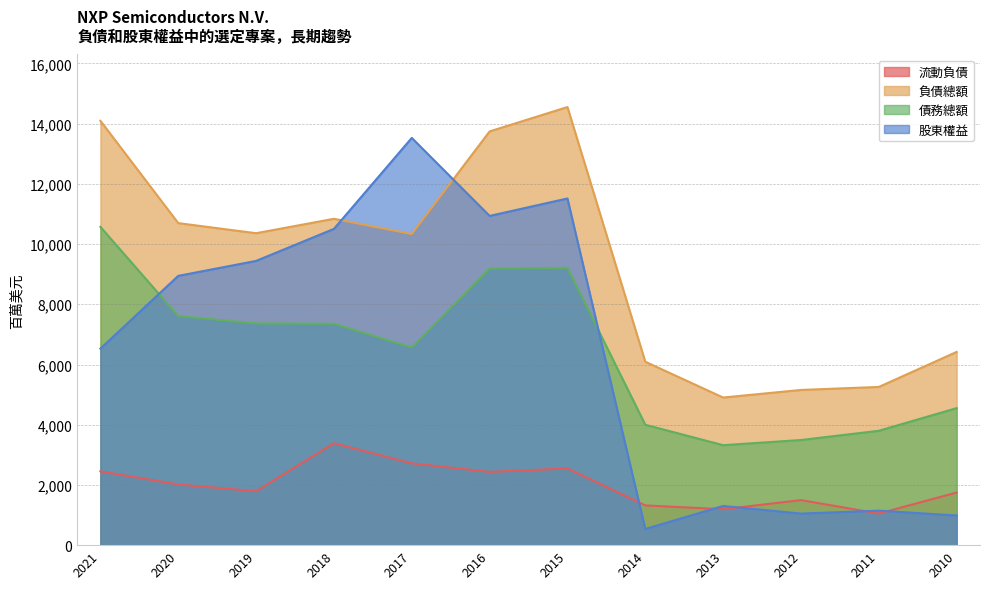

How many lines are shown in the chart?

4